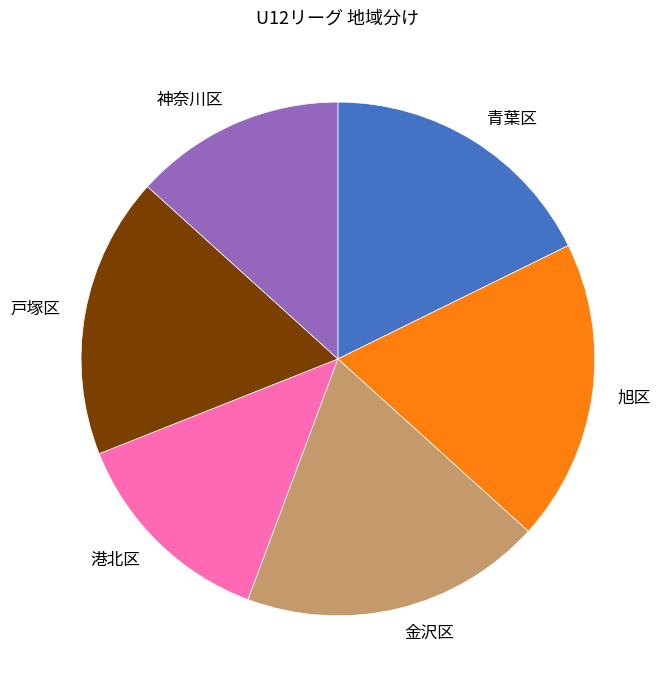

Combined, do 港北区 and 神奈川区 account for over 50%?

No